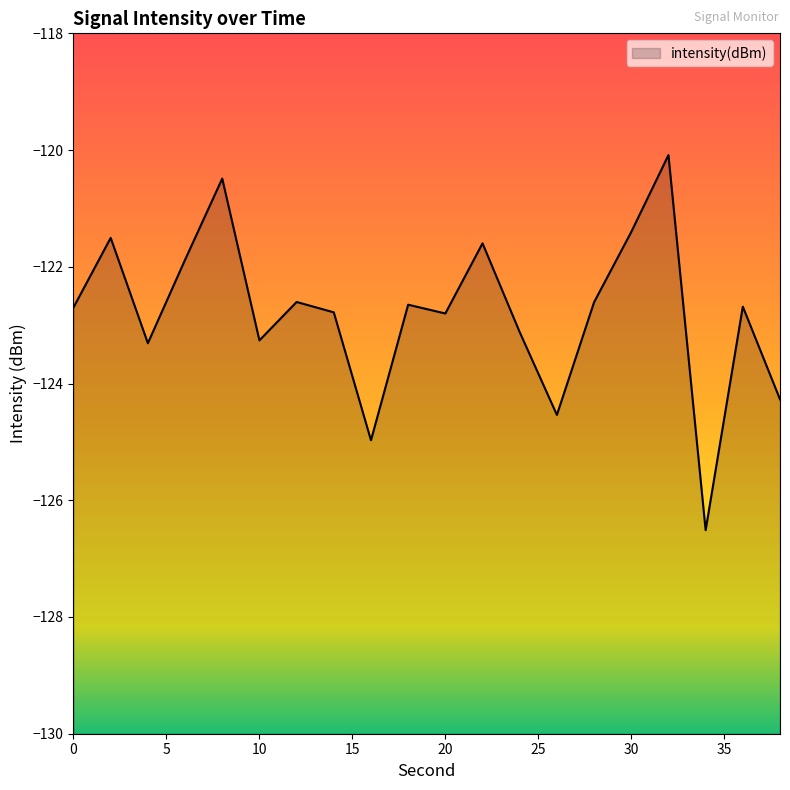

At which category does the data reach its first local peak?

2